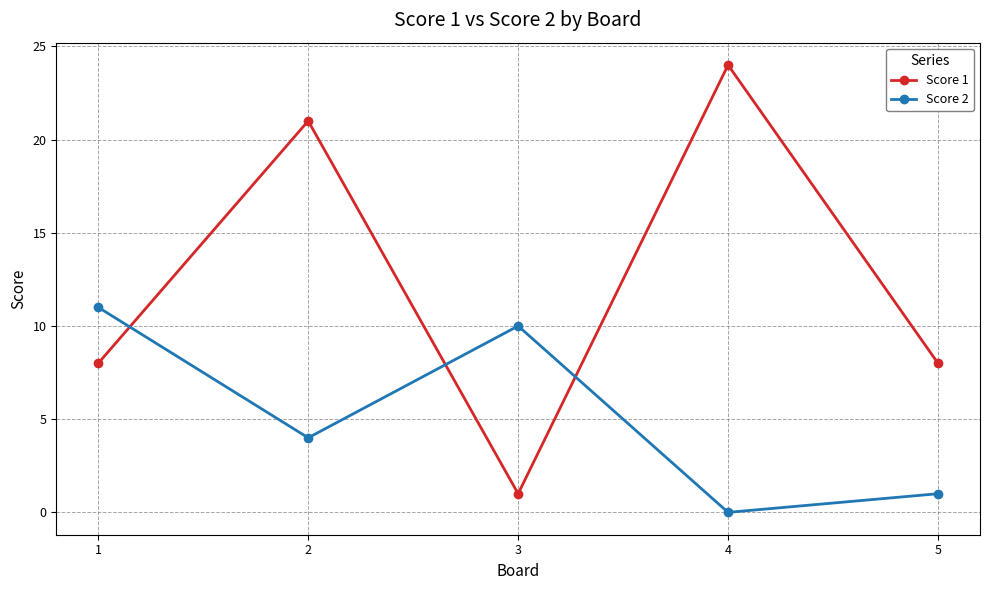

In Score 1, how many points are higher than both neighbors (excluding endpoints)?

2